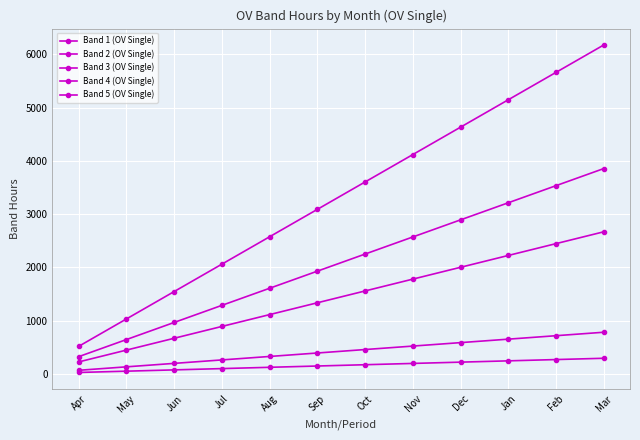

What is the total value across all series at May?

2295.0